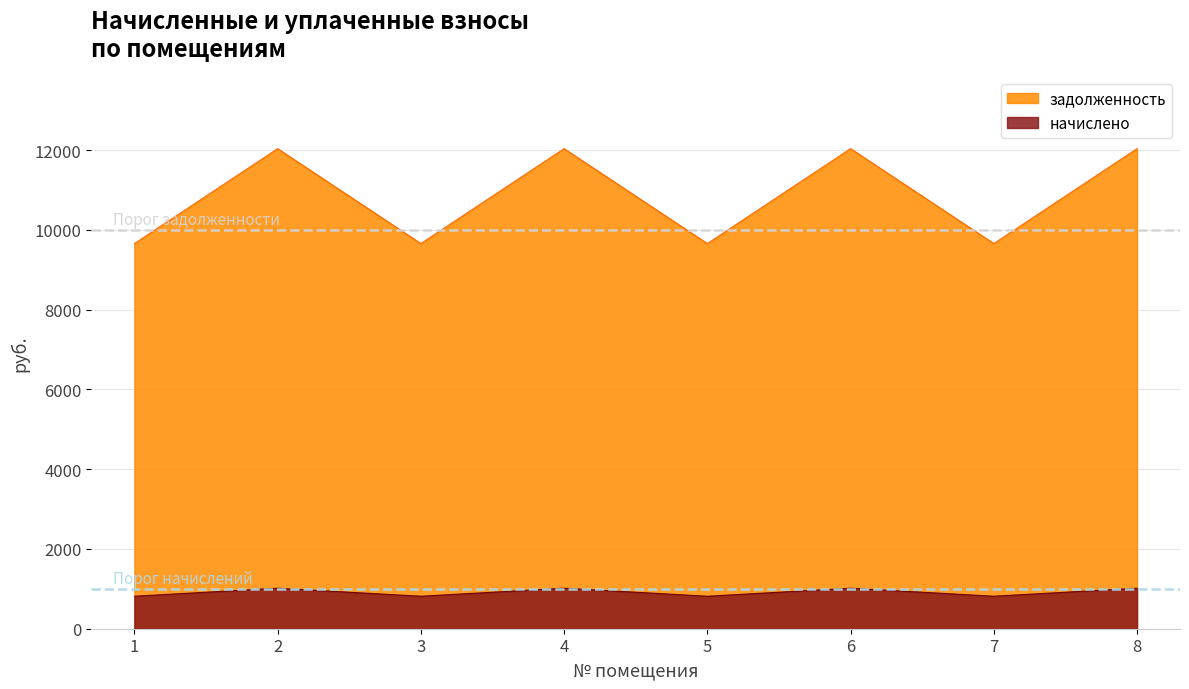

True or false: начислено has a value of 814.9 at 3.

True